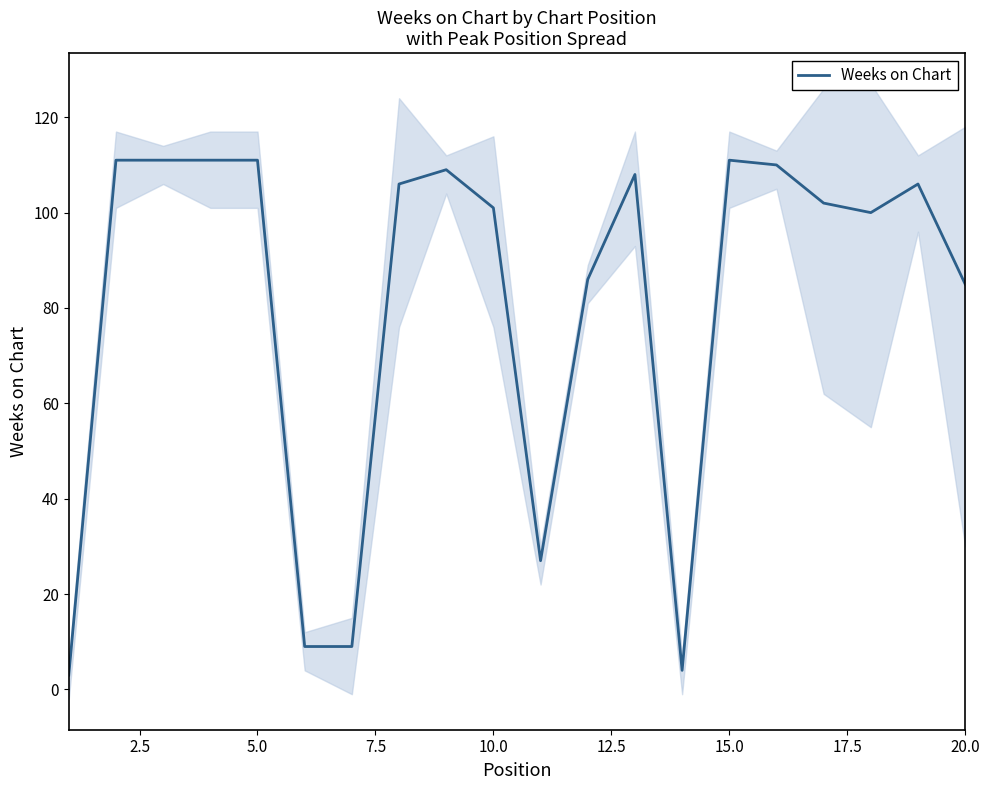

What is the maximum value for Weeks on Chart?

111